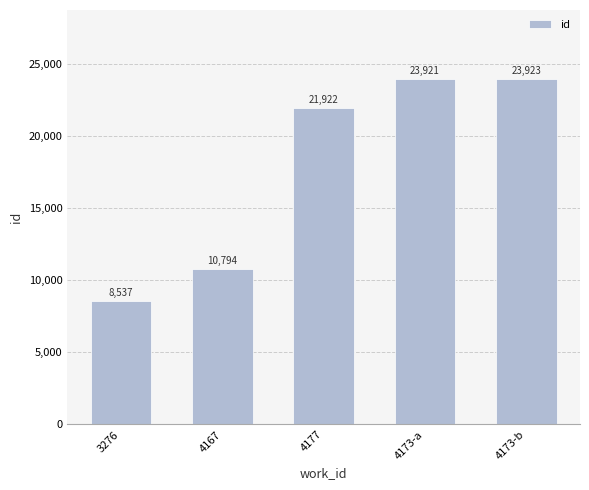

Which has a higher value, 4173-b or 3276?

4173-b